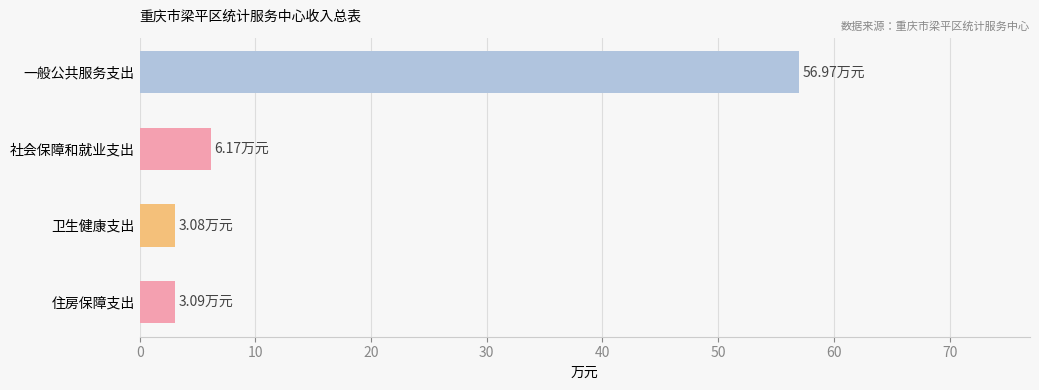

What is the change in value from 社会保障和就业支出 to 卫生健康支出?

-3.1